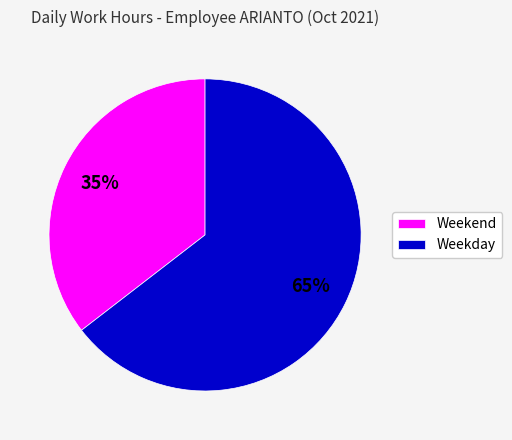

How many segments does this pie chart have?

2